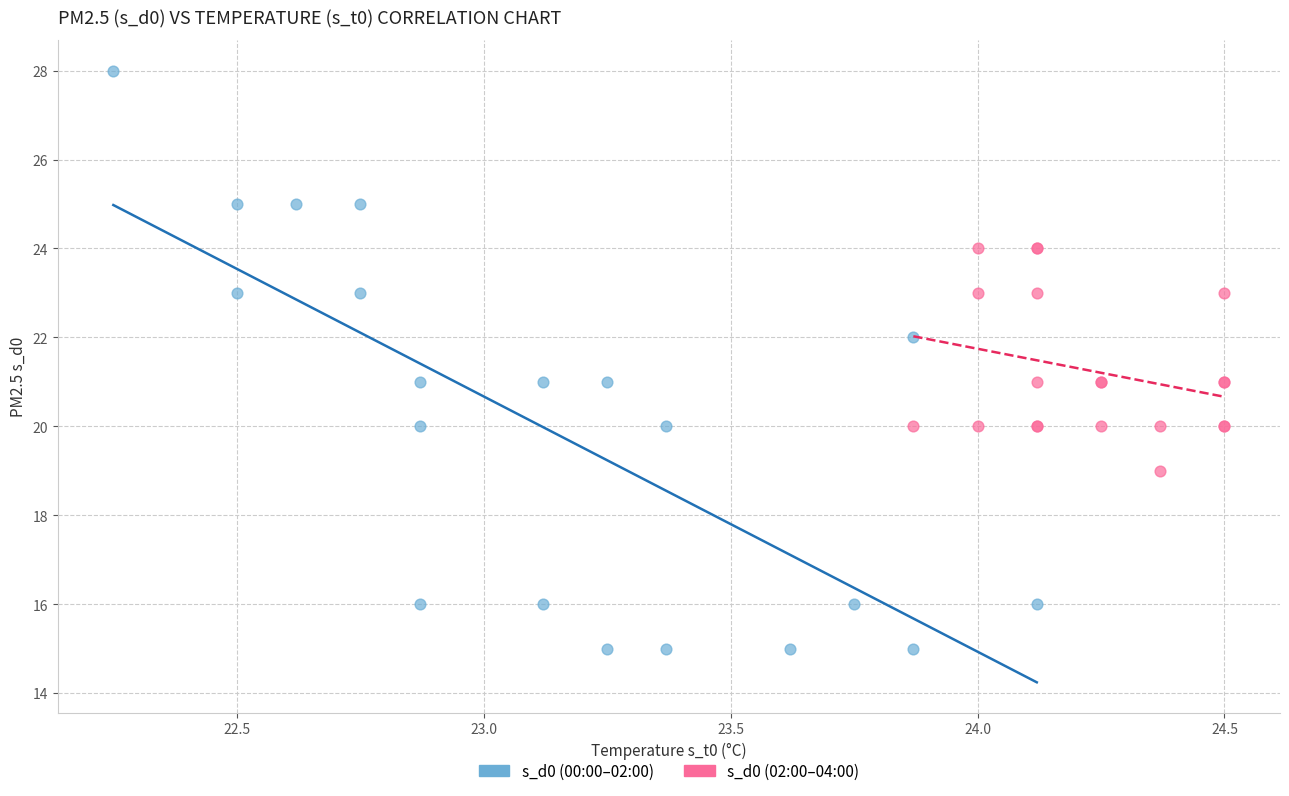

Which series contains the lowest Y value?

s_d0 (00:00–02:00)